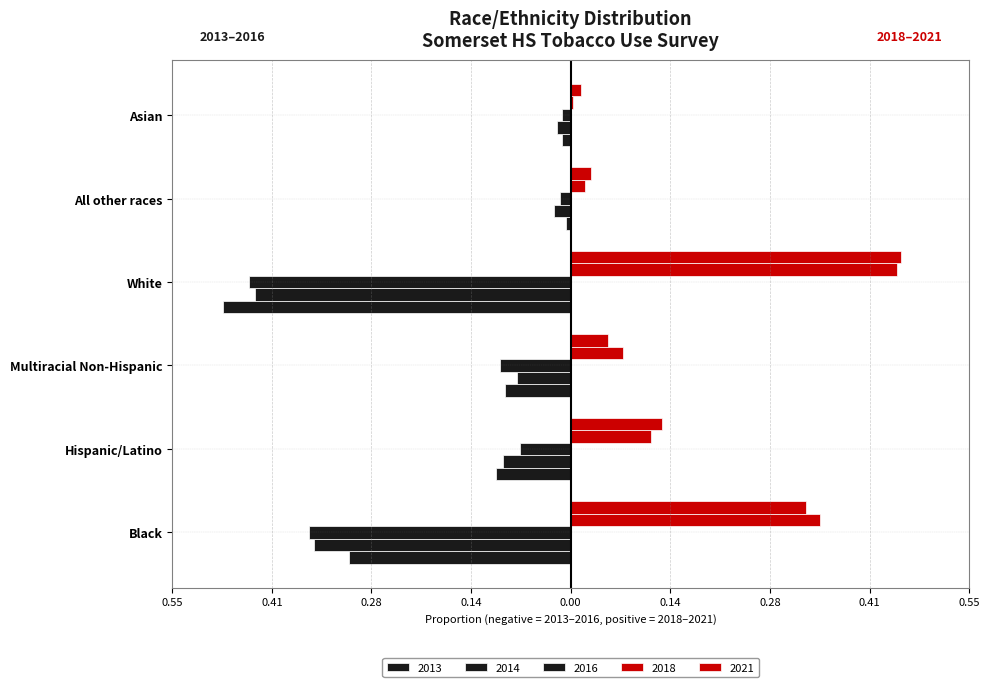

Count the number of data series in this chart.

5